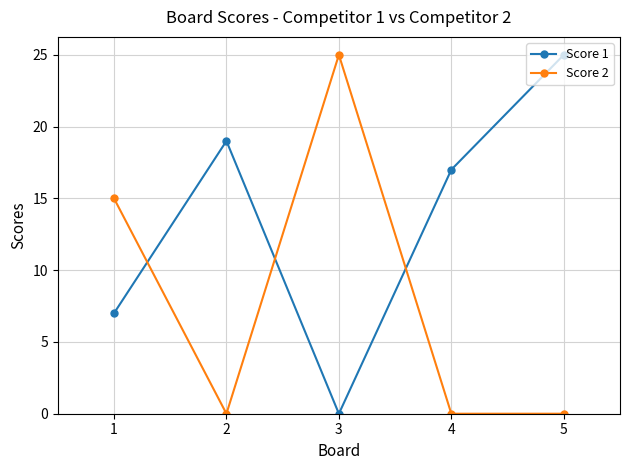

What is the maximum value for Score 1?

25